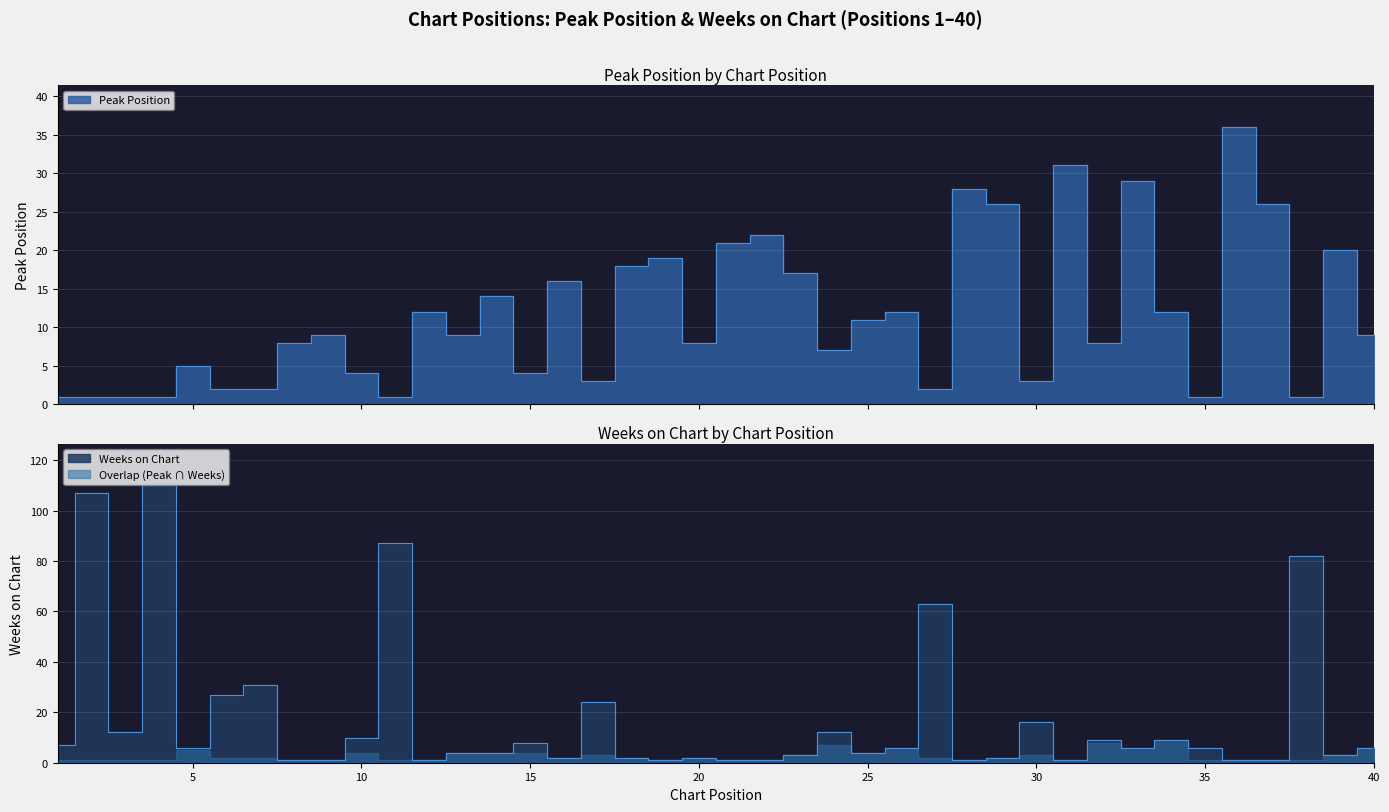

What is the difference between the Weeks on Chart values at 5 and 28?

5